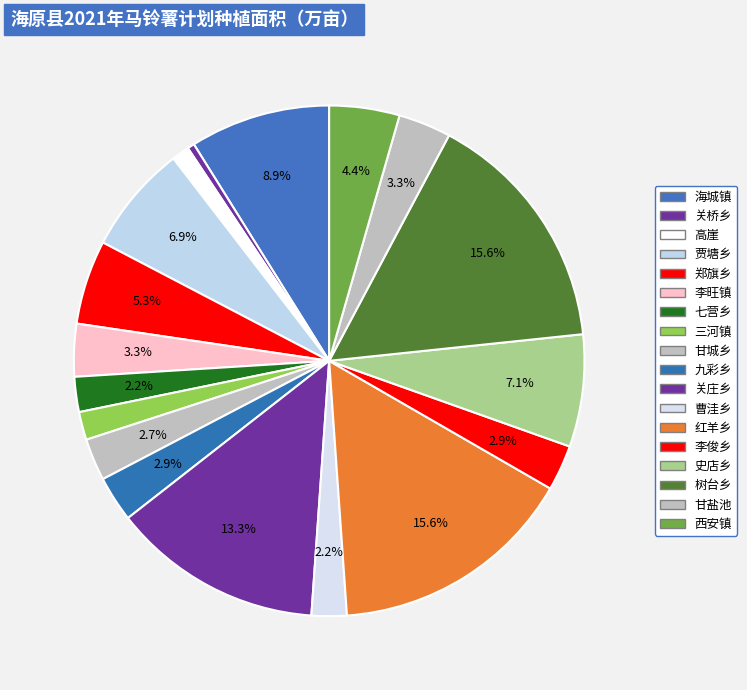

To the nearest percent, what is the combined percentage of 九彩乡 and 红羊乡?

18%